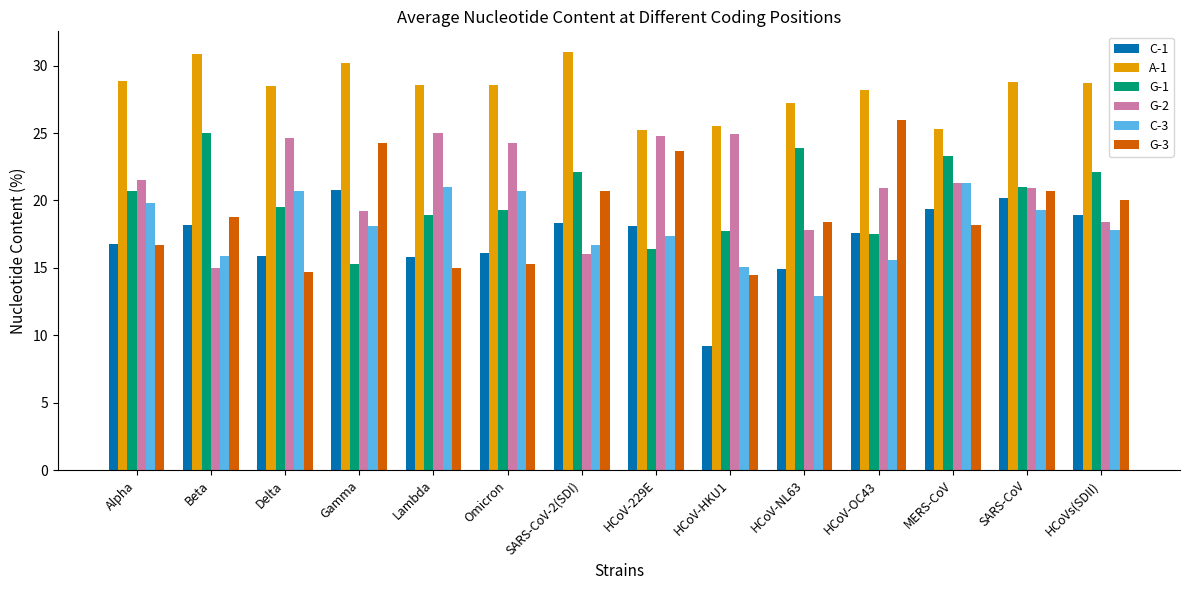

What is the label of the 6th bar from the right?

HCoV-HKU1